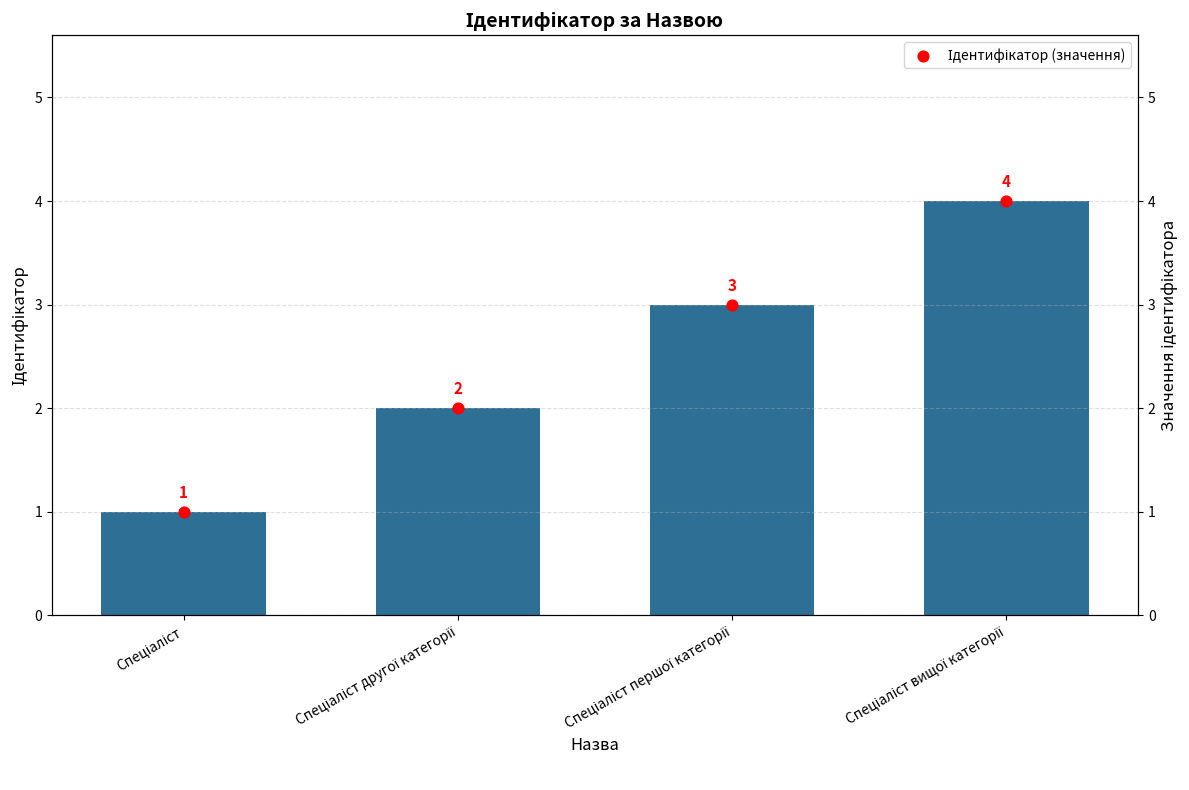

What is the total value across all series at Спеціаліст?

2